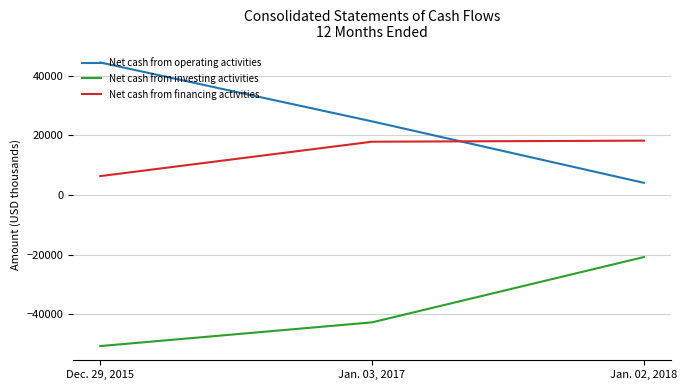

List the series in order of their peak value, highest first.

Net cash from operating activities, Net cash from financing activities, Net cash from investing activities